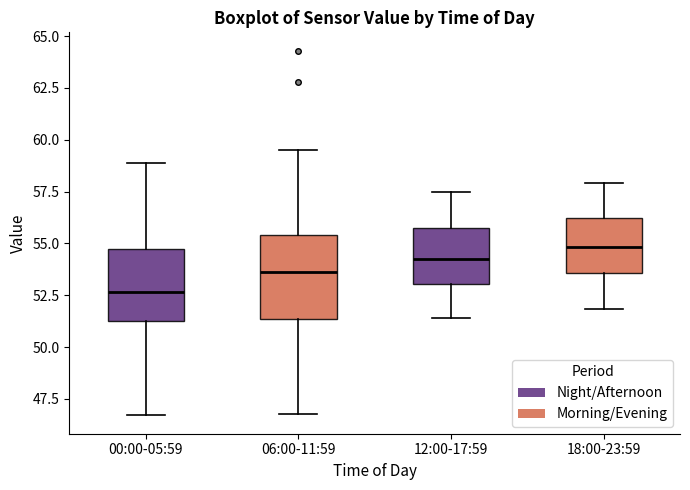

Comparing the boxes themselves (not the whiskers), which one is the tallest?

06:00-11:59